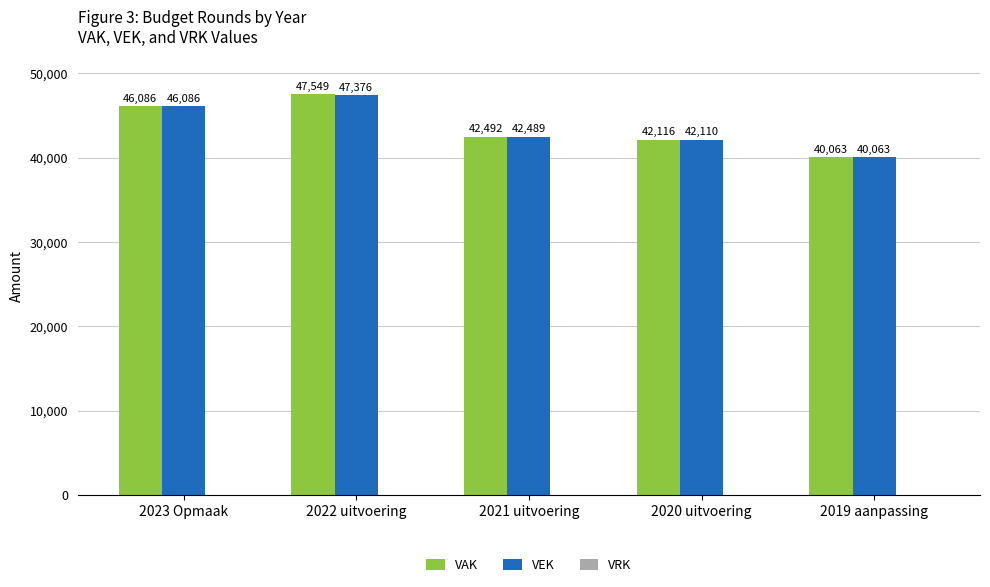

Is it true that VAK equals 47549 at 2022 uitvoering?

True